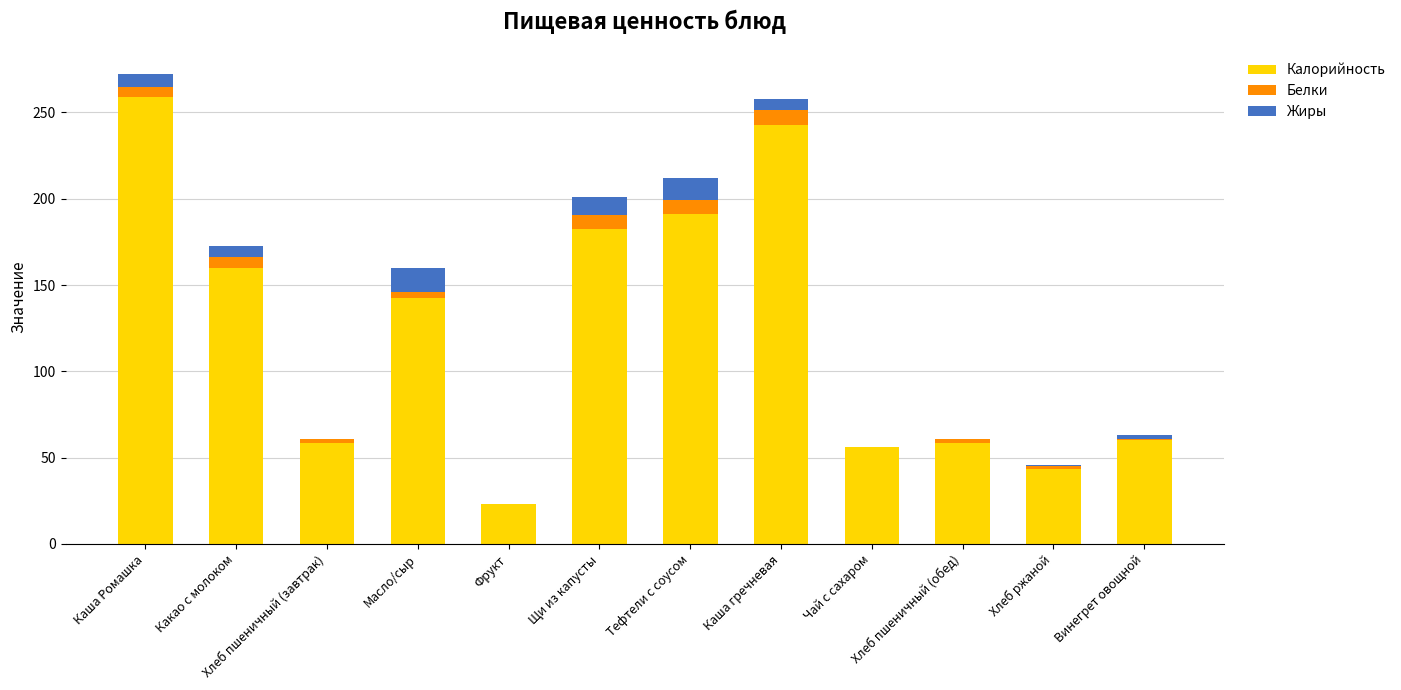

Are the bars horizontal?

No